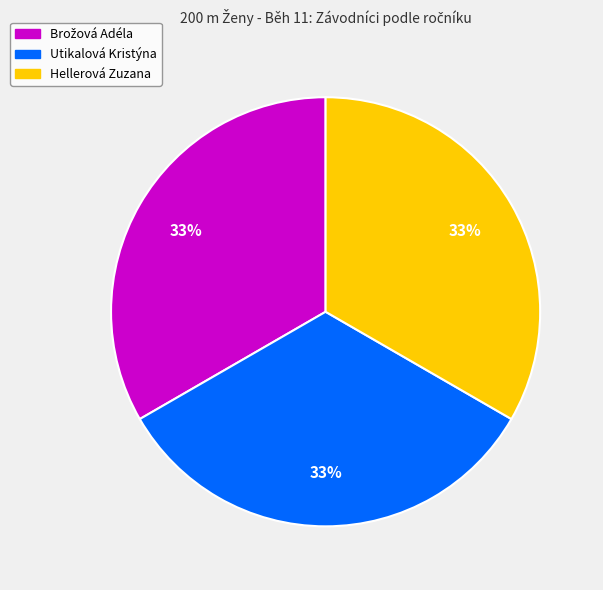

True or false: Utikalová Kristýna accounts for 33% of the total.

True